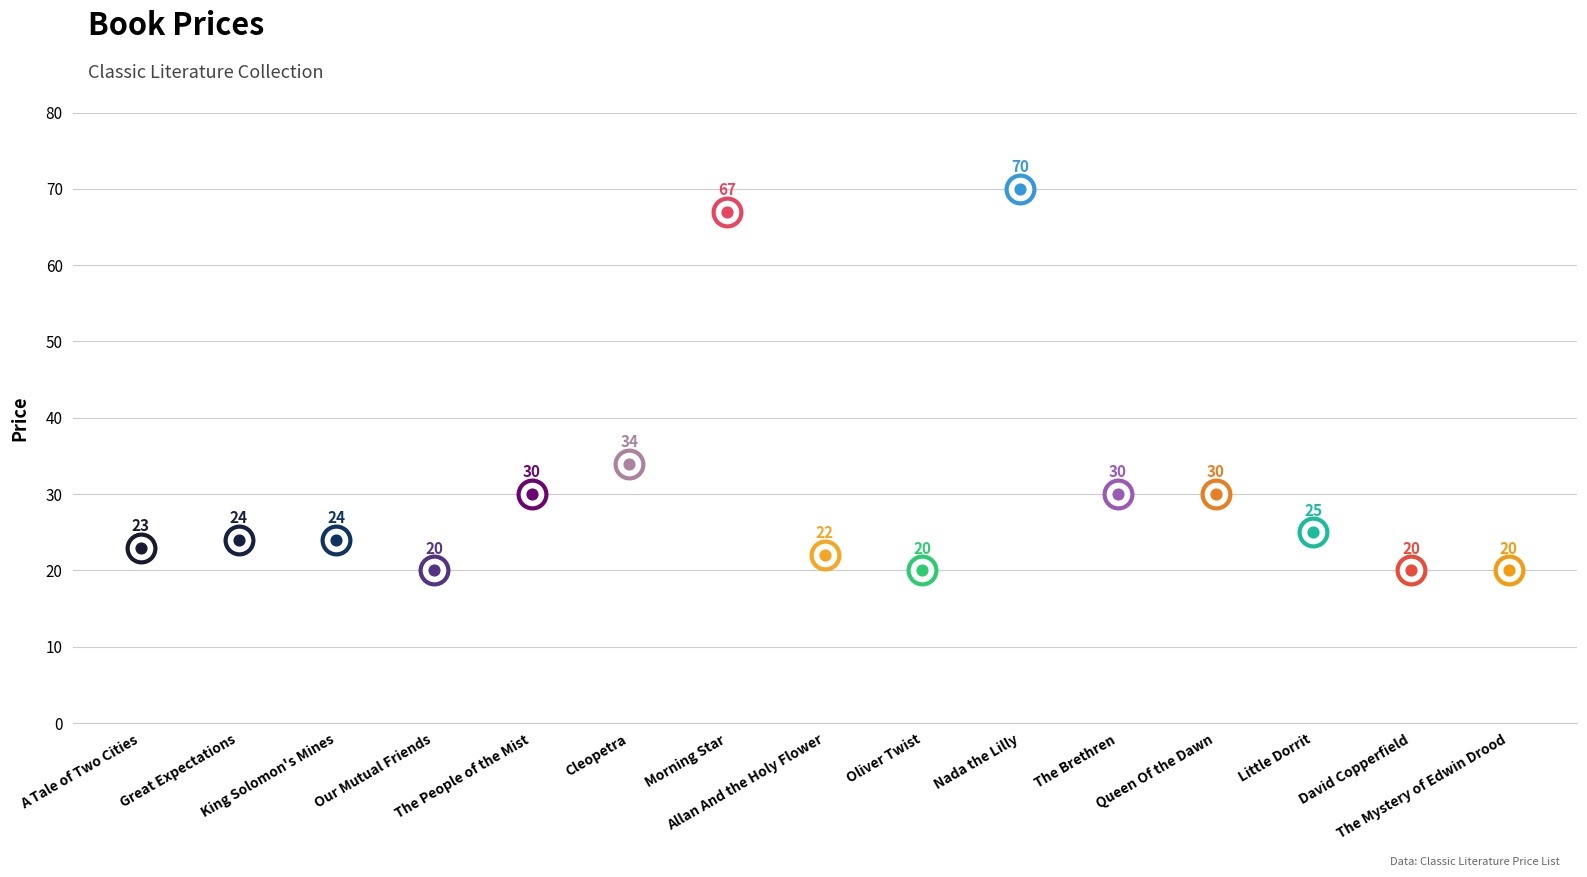

What is the change in value from A Tale of Two Cities to King Solomon's Mines?

+1